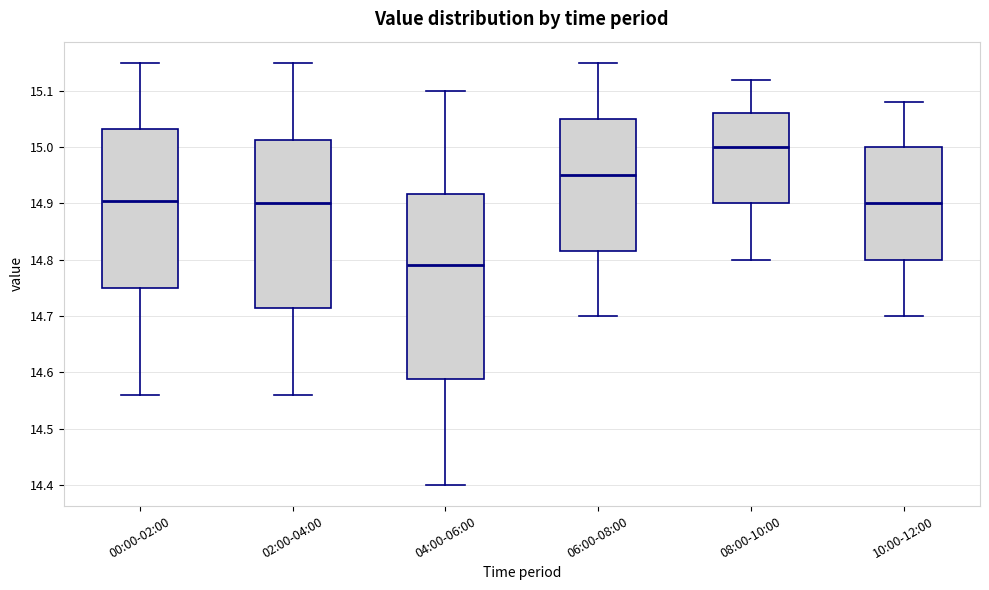

Comparing the boxes themselves (not the whiskers), which one is the tallest?

04:00-06:00